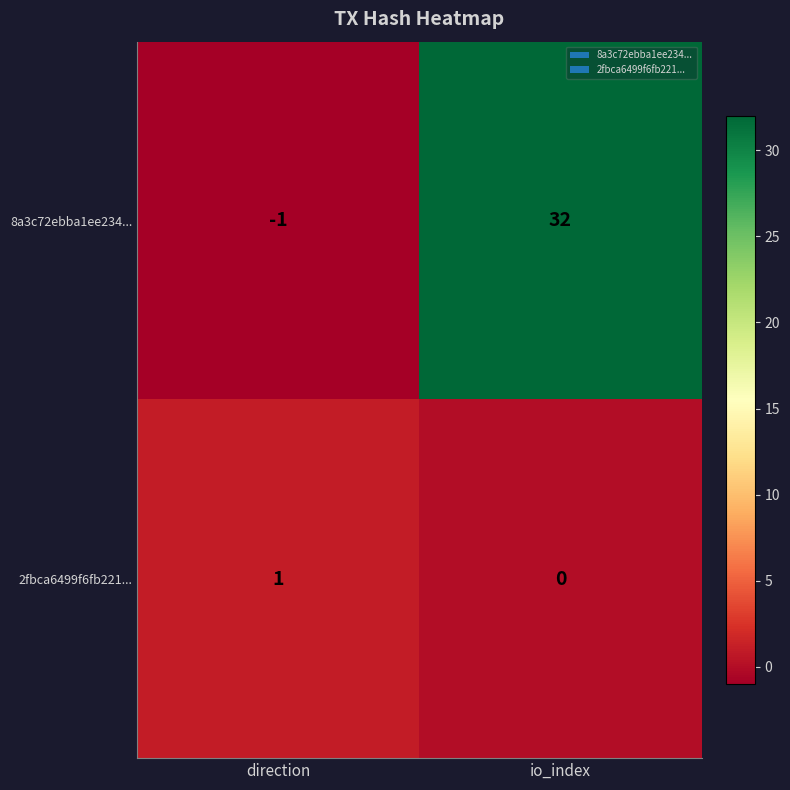

Which label corresponds to the smallest value in the chart?

direction